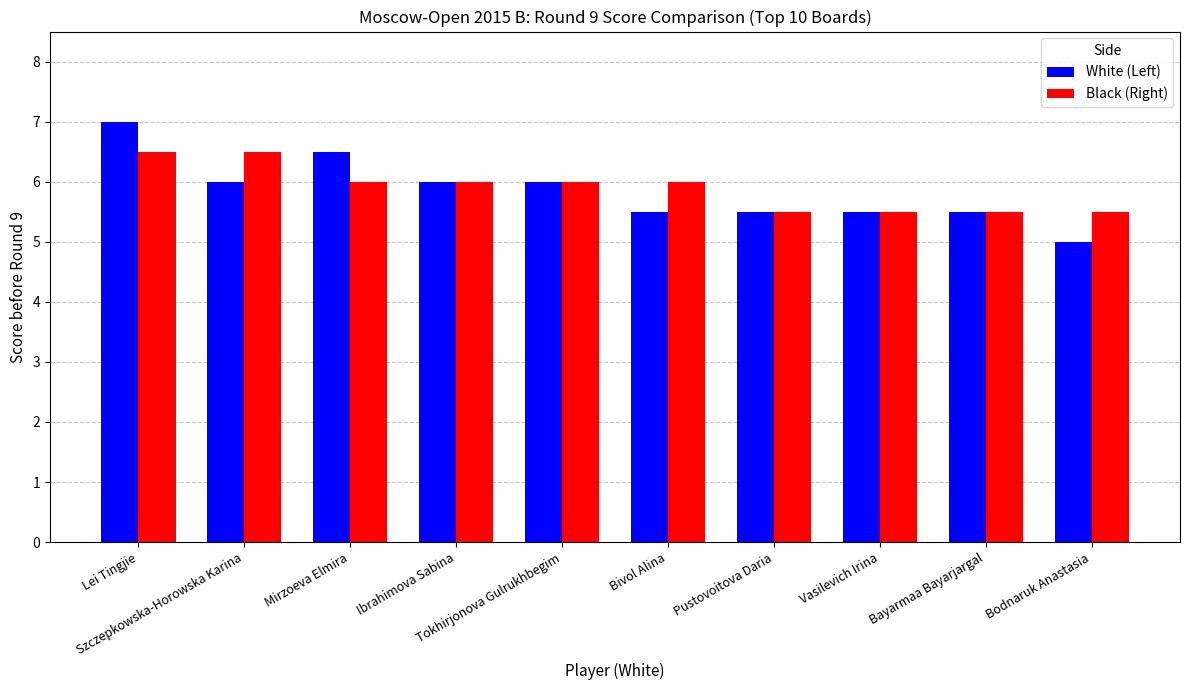

What is the minimum value for White (Left)?

5.0